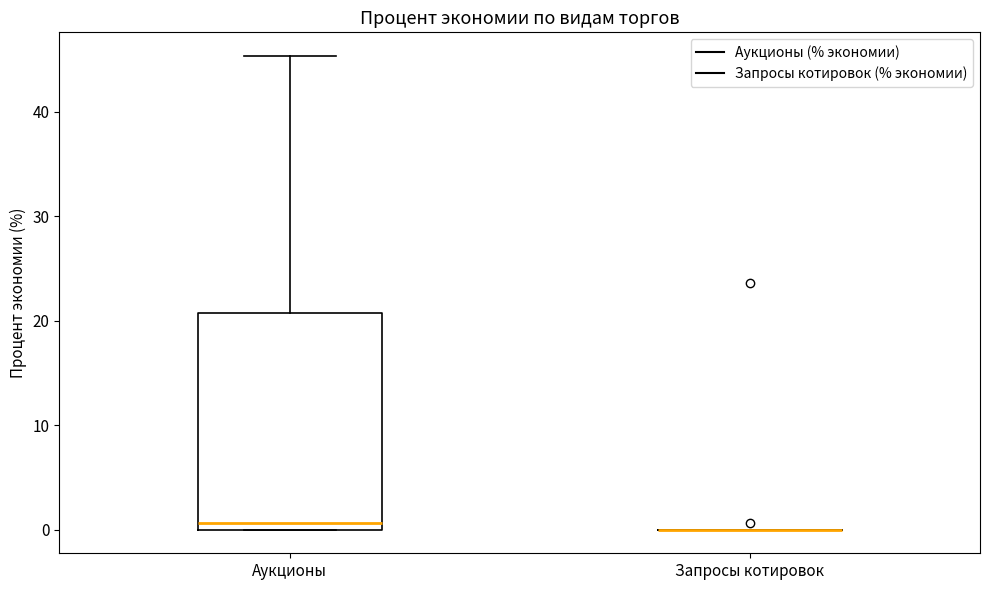

Reading left to right, transcribe this box plot: for each box, give where its median line is, the range the box spans, and where its two whiskers end, as read against the y-axis. The values are not printed on the chart, so give them approximately, as read against the axis.

Аукционы: median 1, box 0 to 21, whiskers 0 to 45
Запросы котировок: box collapsed to a line at 0, whiskers 0 to 0